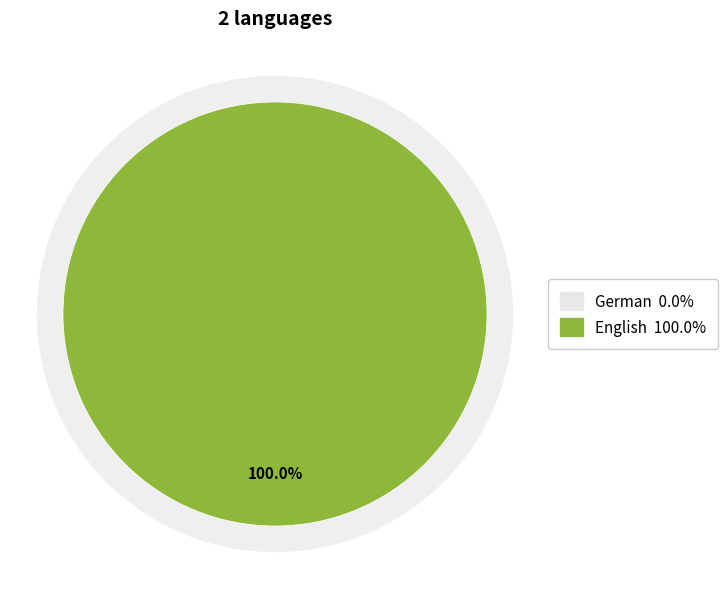

Rank the categories by value from highest to lowest.

English, German